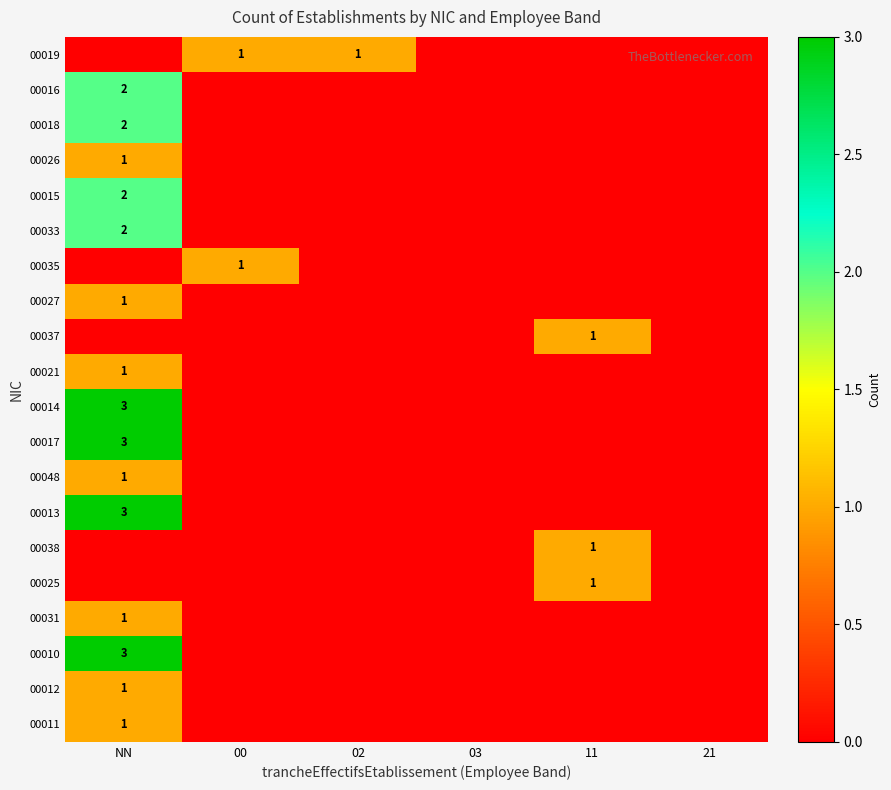

What is the spread (max minus min) of values at 11?

1